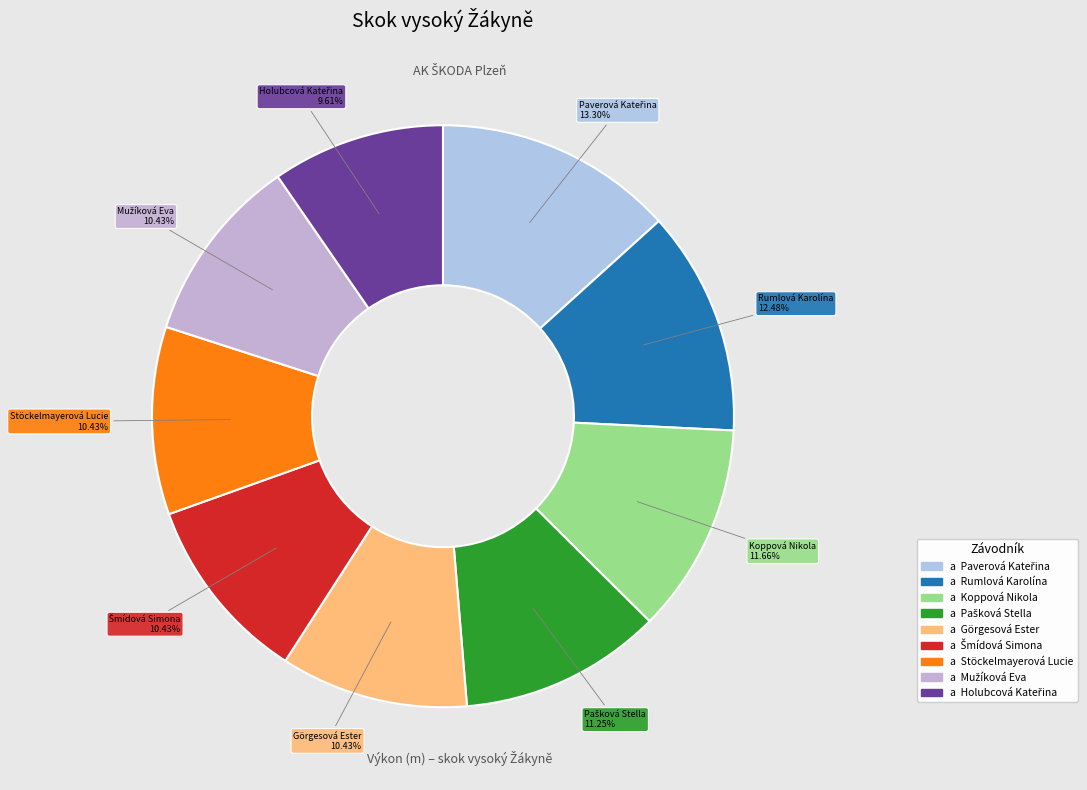

To the nearest percent, what is the difference between the largest and smallest slice percentages?

4%